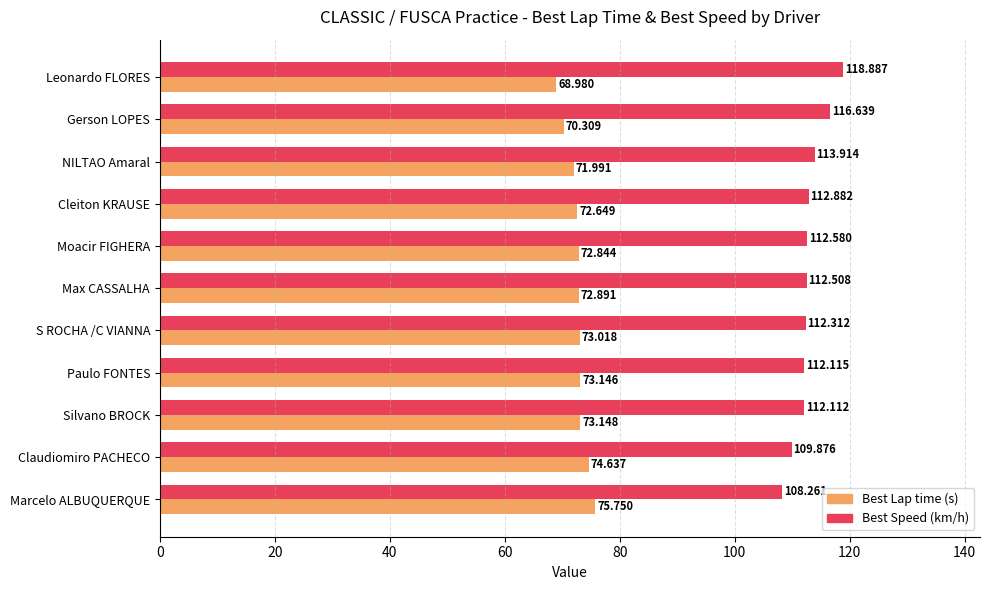

Which series has the widest spread of values?

Best Speed (km/h)